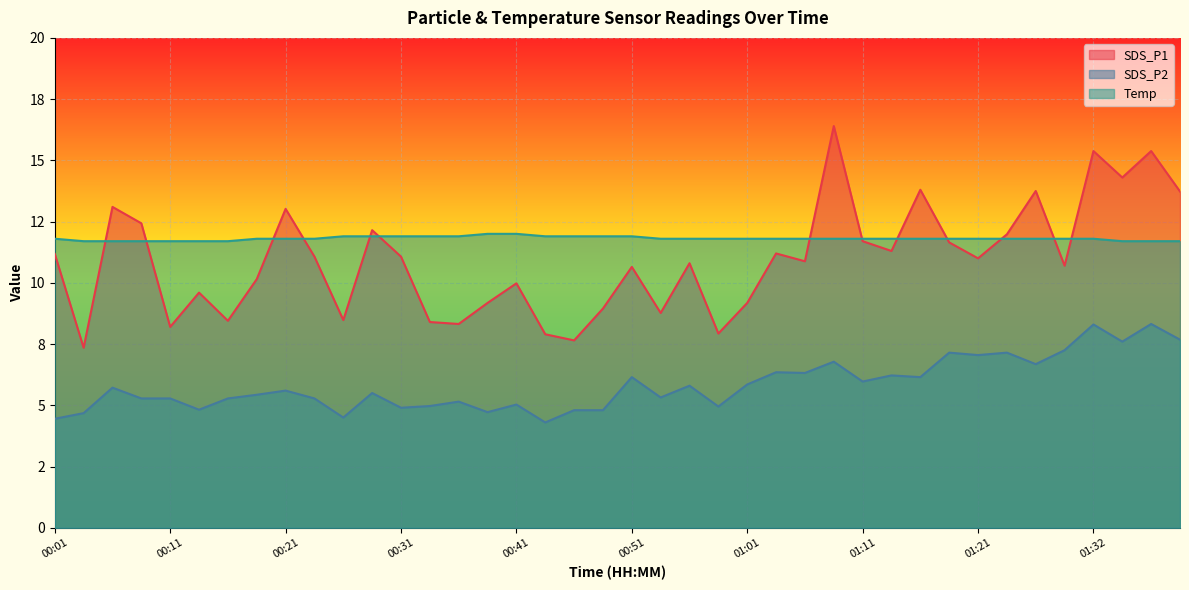

What is the maximum value shown in the chart?

16.4